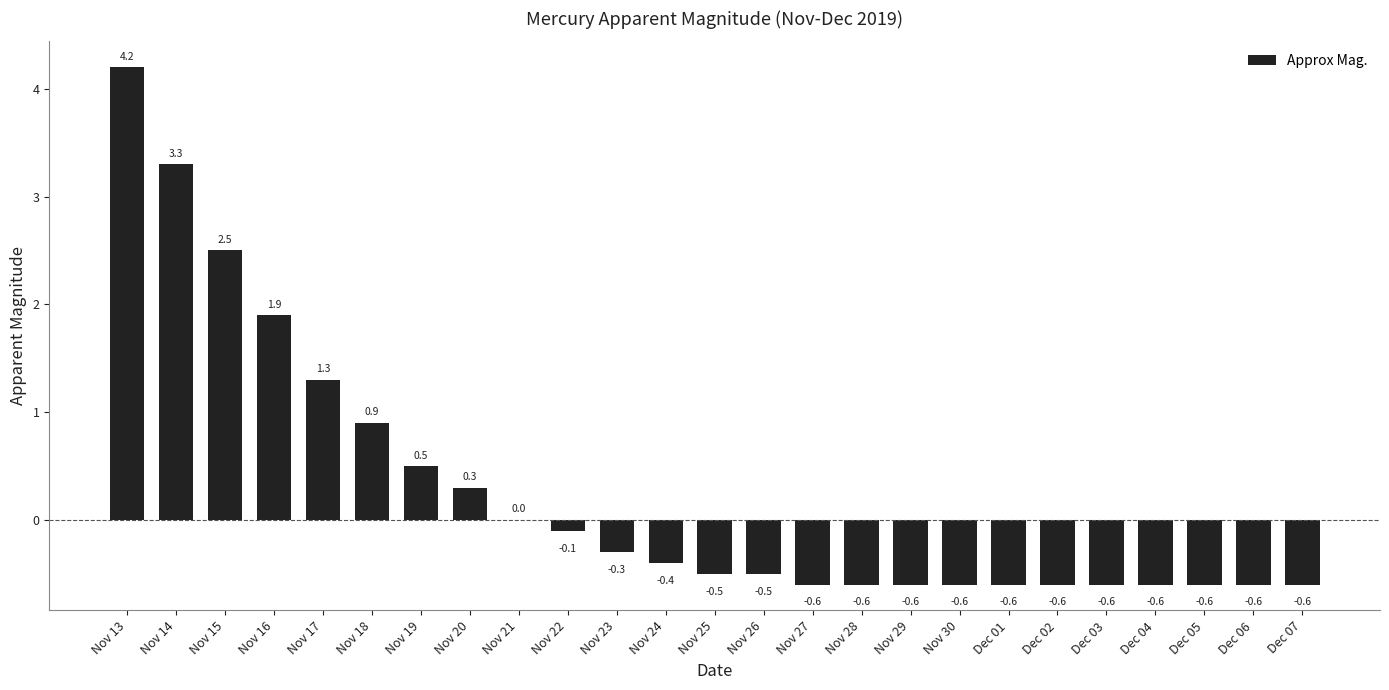

Where is the data nearest to the value 1?

Nov 18